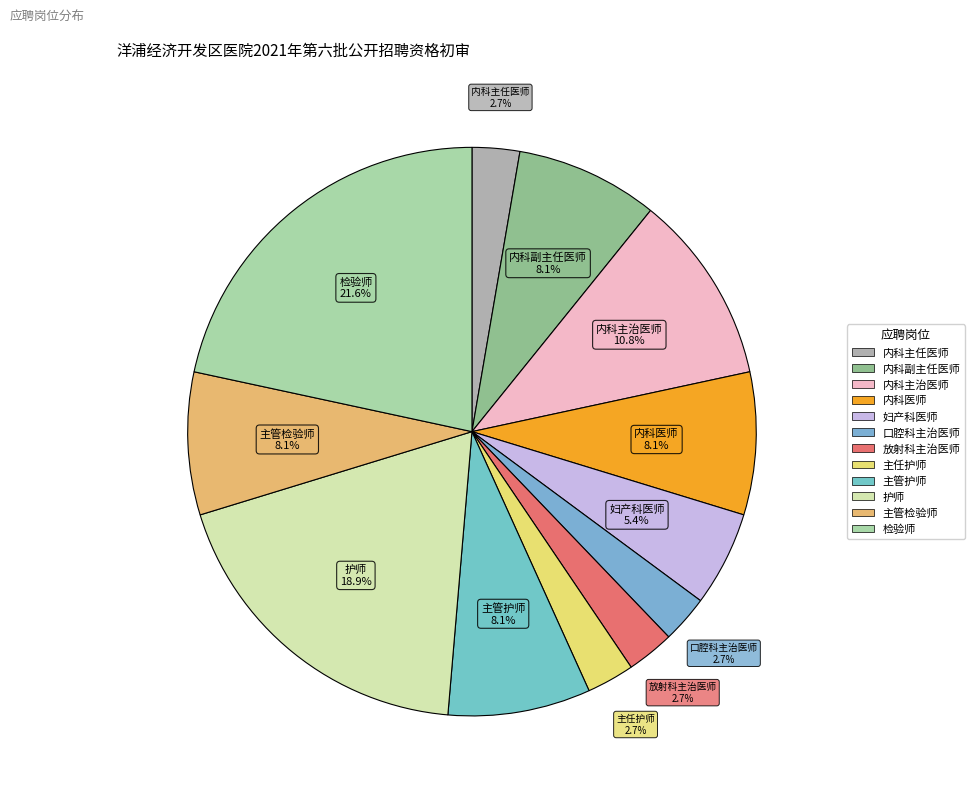

Is there any slice that represents more than half of the pie?

No